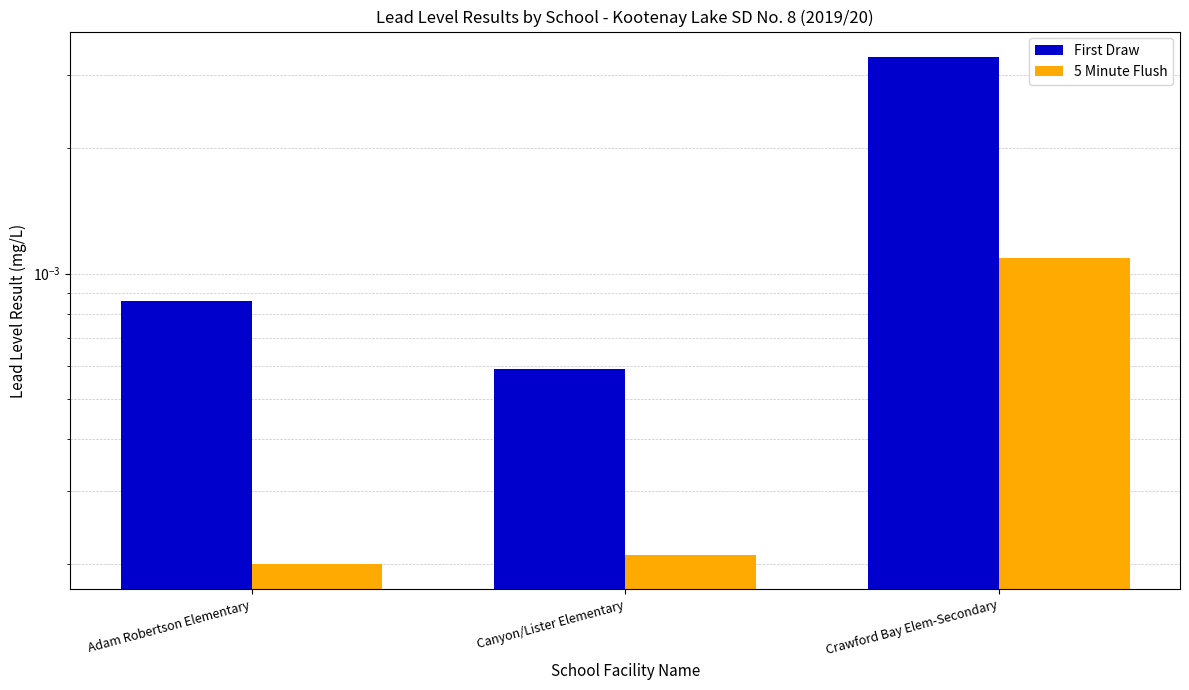

At Adam Robertson Elementary, list the series in order from largest to smallest.

First Draw, 5 Minute Flush